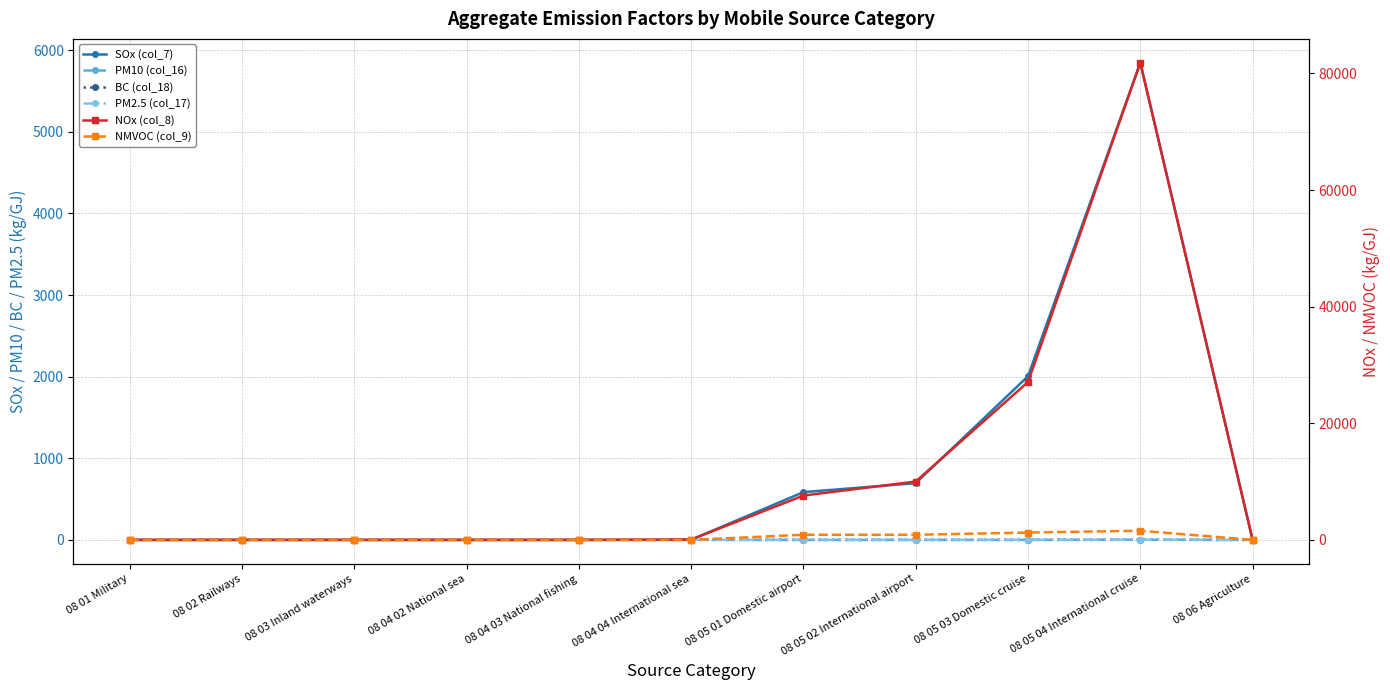

How many data points in NMVOC (col_9) are above 2?

7